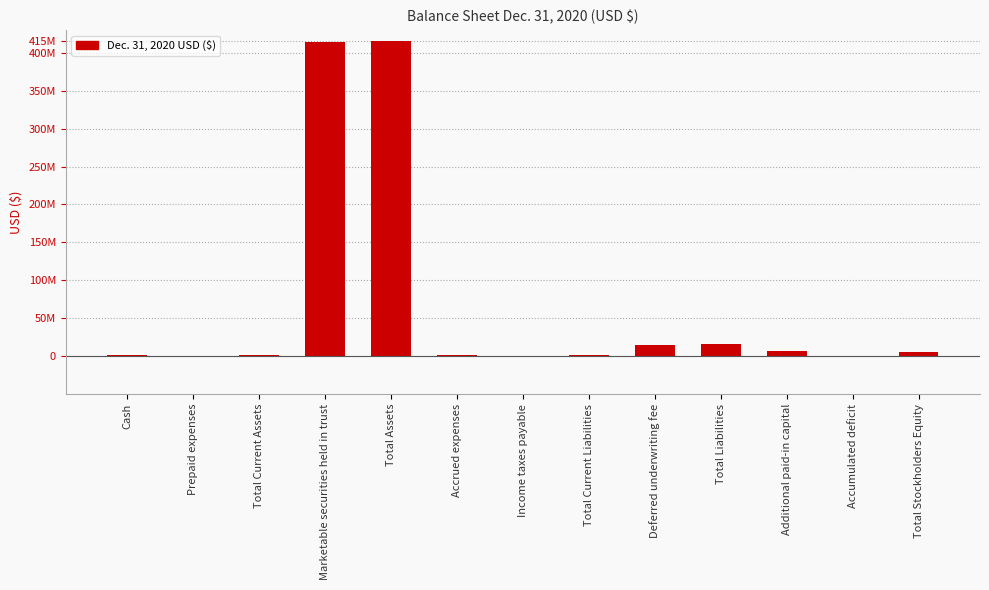

What is the ratio of the value at Additional paid-in capital to the value at Prepaid expenses?

55.3